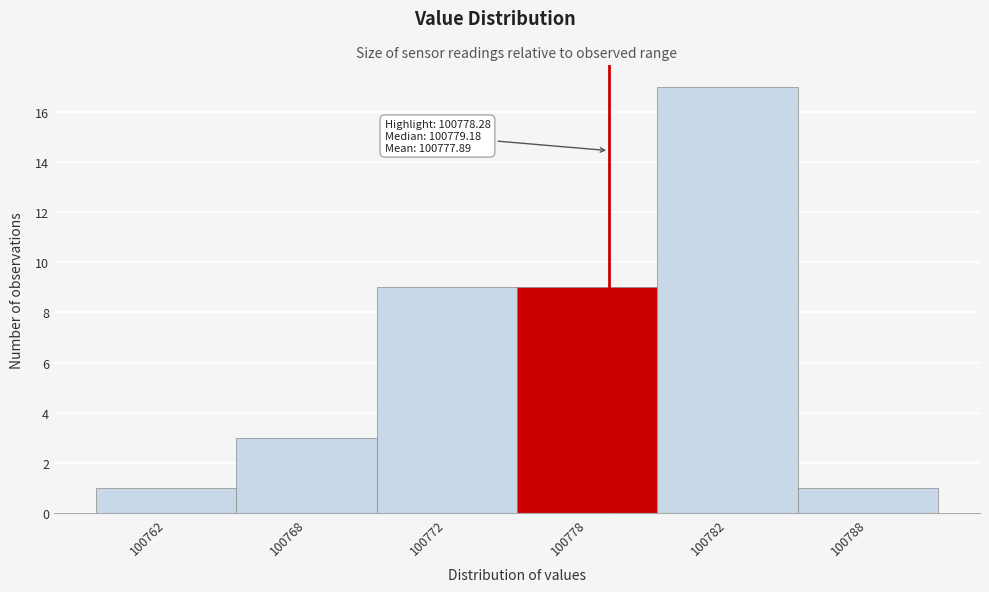

Reading left to right, list all the values displayed in this chart.

1	3	9	9	17	1